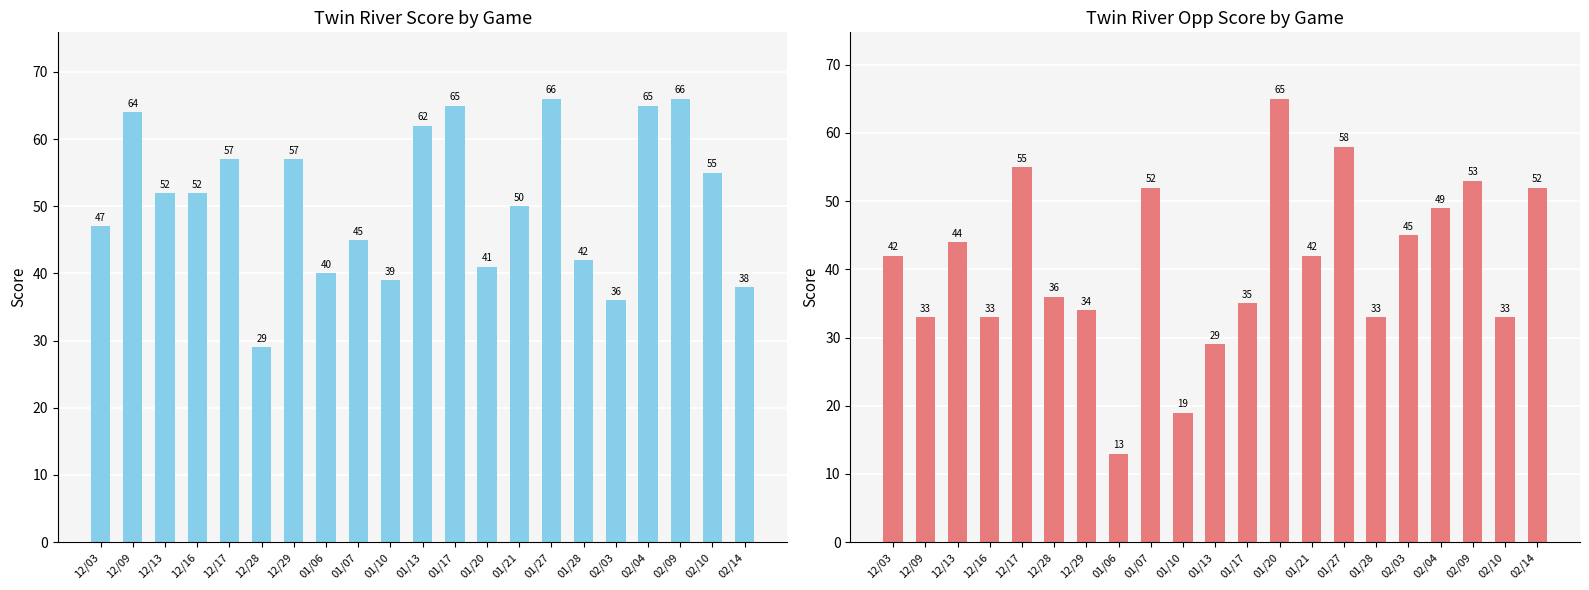

Which series has the largest total across all categories?

Score